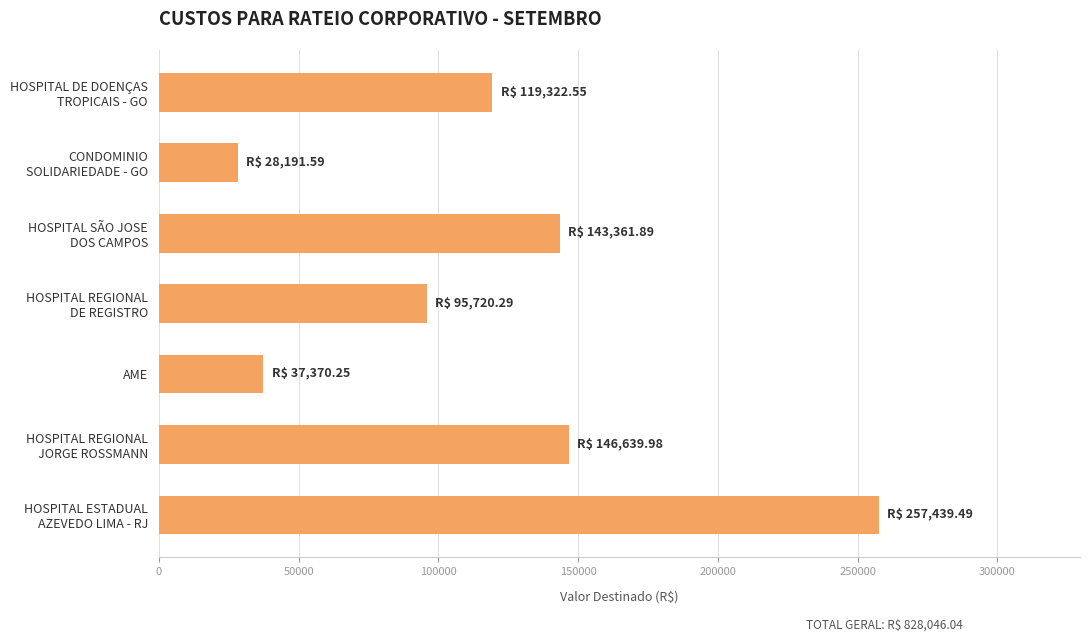

What is the difference between the maximum and second lowest values?

220069.2